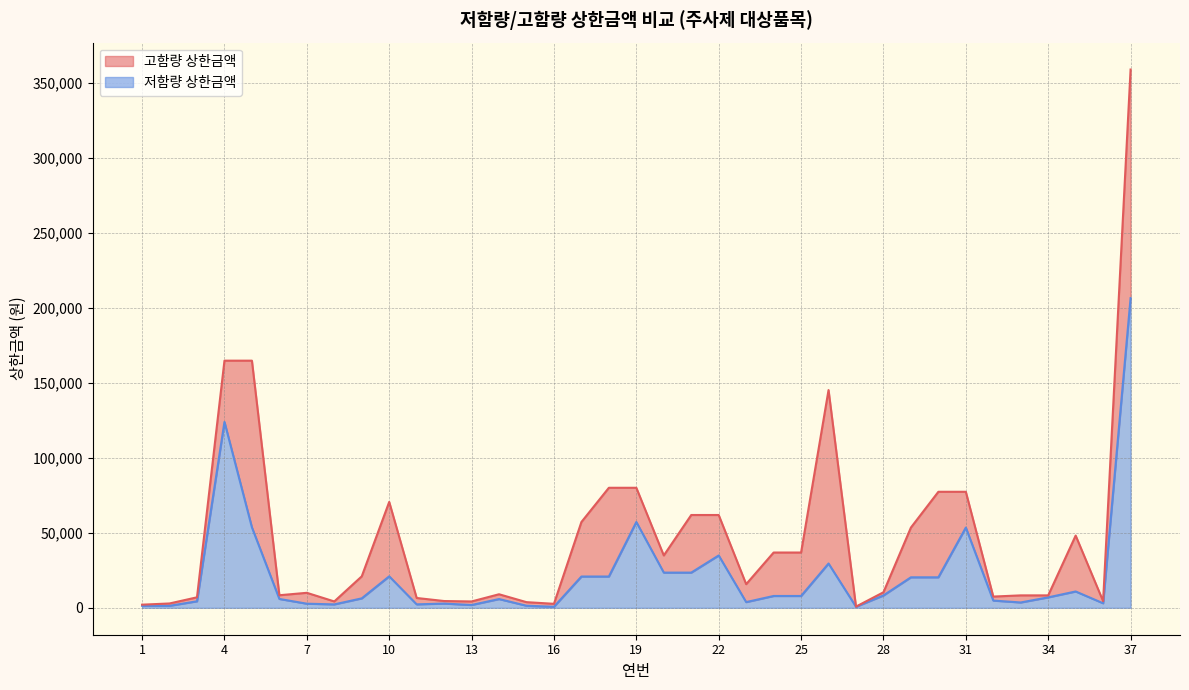

Reading left to right, list all the values displayed in this chart.

저함량 상한금액: 1=1346	2=1346	3=4347	4=123907	5=53620	6=5904	7=2745	8=2282	9=6296	10=20977	11=2304	12=2828	13=1879	14=5835	15=1385	16=700	17=20858	18=20858	19=57200	20=23468	21=23468	22=34899	23=3812	24=7889	25=7889	26=29524	27=693	28=8240	29=20336	30=20336	31=53493	32=4824	33=3562	34=6969	35=10889	36=3025	37=206424
고함량 상한금액: 1=2089	2=2901	3=6994	4=164756	5=164756	6=8380	7=9999	8=4246	9=20977	10=70594	11=6555	12=4517	13=4236	14=9034	15=3770	16=2668	17=57200	18=80021	19=80021	20=34899	21=61867	22=61867	23=15759	24=36853	25=36853	26=145152	27=789	28=10364	29=53493	30=77348	31=77348	32=7496	33=8289	34=8289	35=48162	36=4439	37=358830